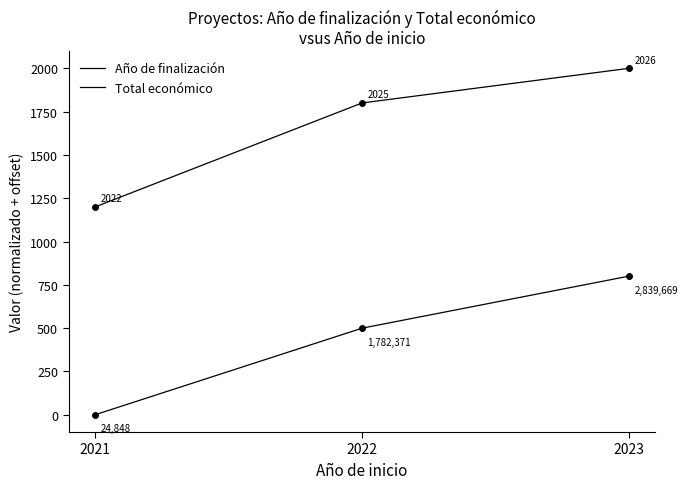

What is the value of the Total económico point at the 3rd from the left?

800.0